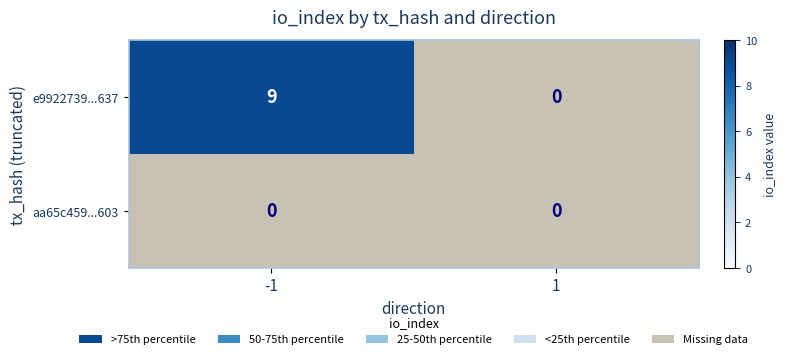

Is the value of aa65c459e8fce300f4f91c61670d728ddcfe603 at 1 greater than the value of e9922739205f6b2f78f6209849390df0ed8d637 at -1?

No